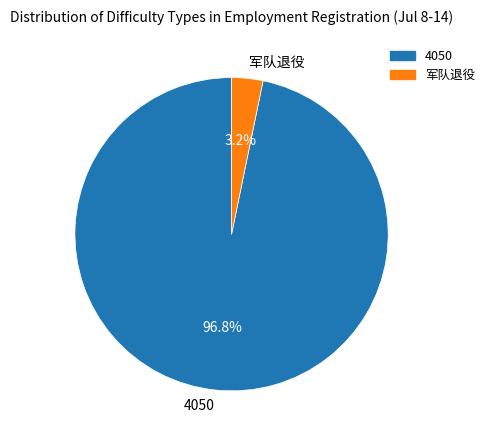

Between 4050 and 军队退役, which is larger?

4050